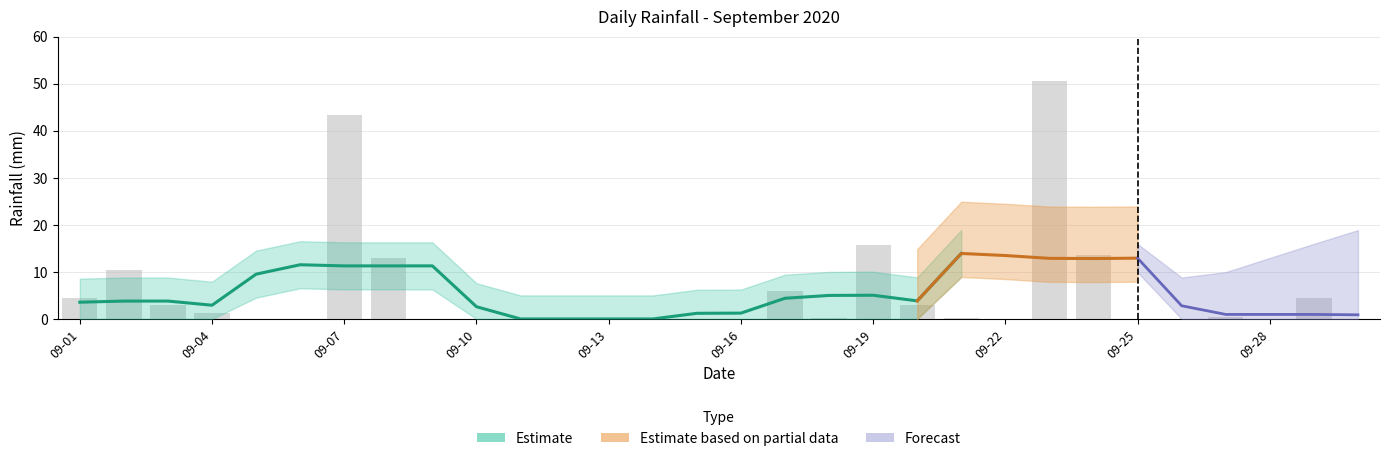

Are the bars grouped side by side (vs. stacked)?

No